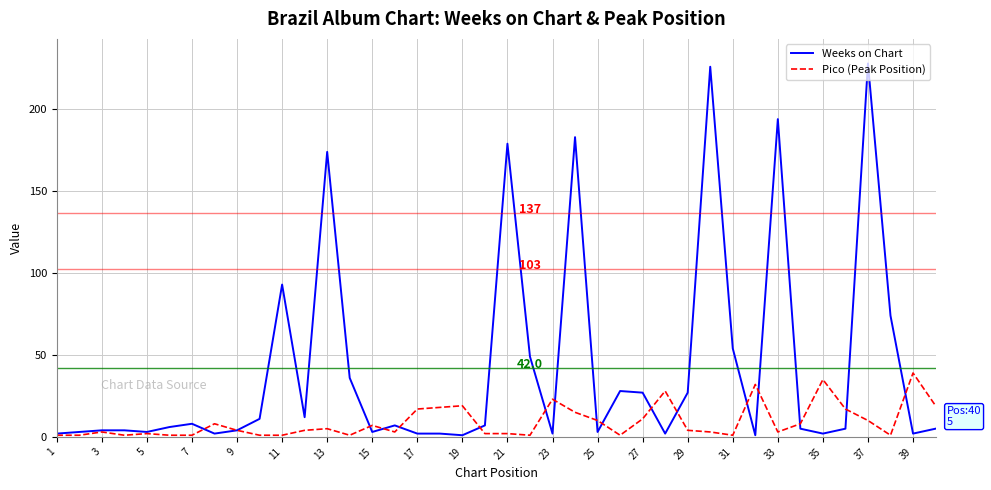

Which series has the largest total across all categories?

Weeks on Chart